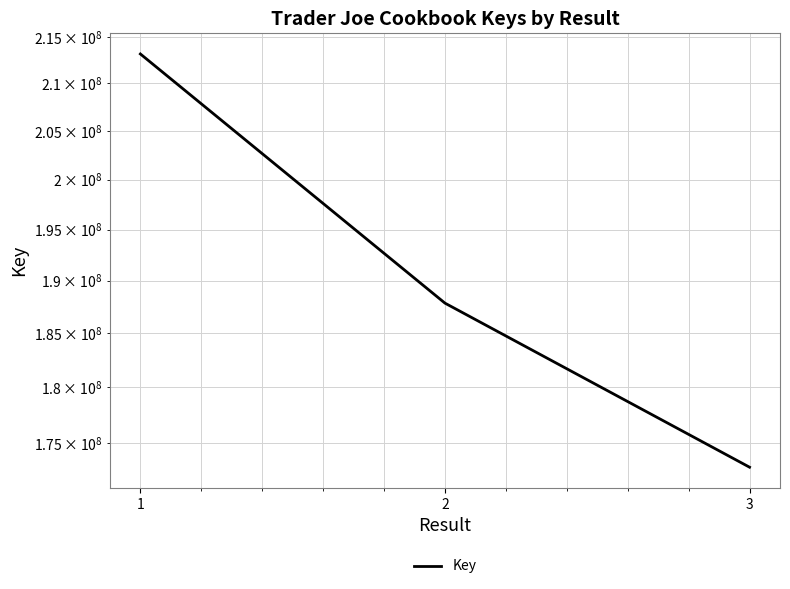

The chart shows a value of 58595372 at 3. True or false?

False